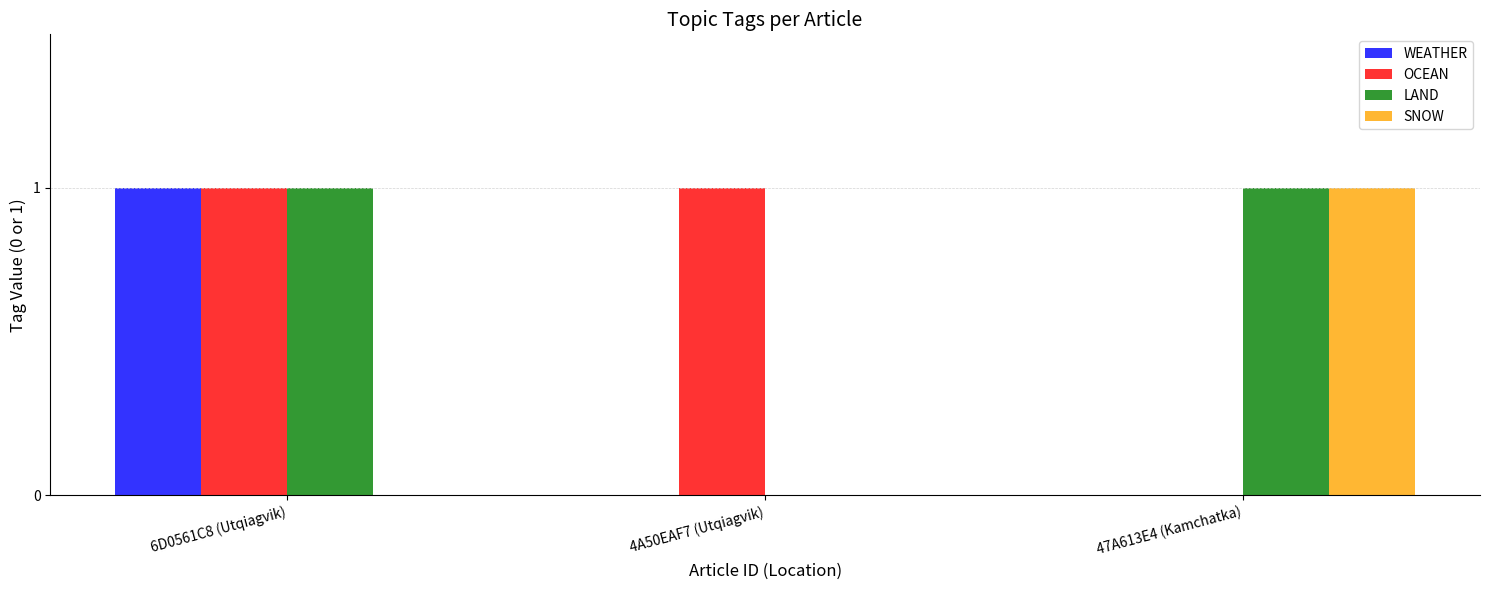

How many groups of bars are there?

3